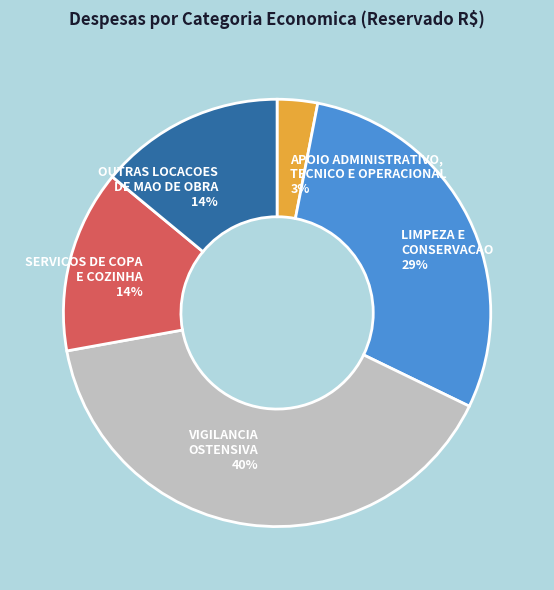

To the nearest percent, what is the difference between the largest and smallest slice percentages?

37%